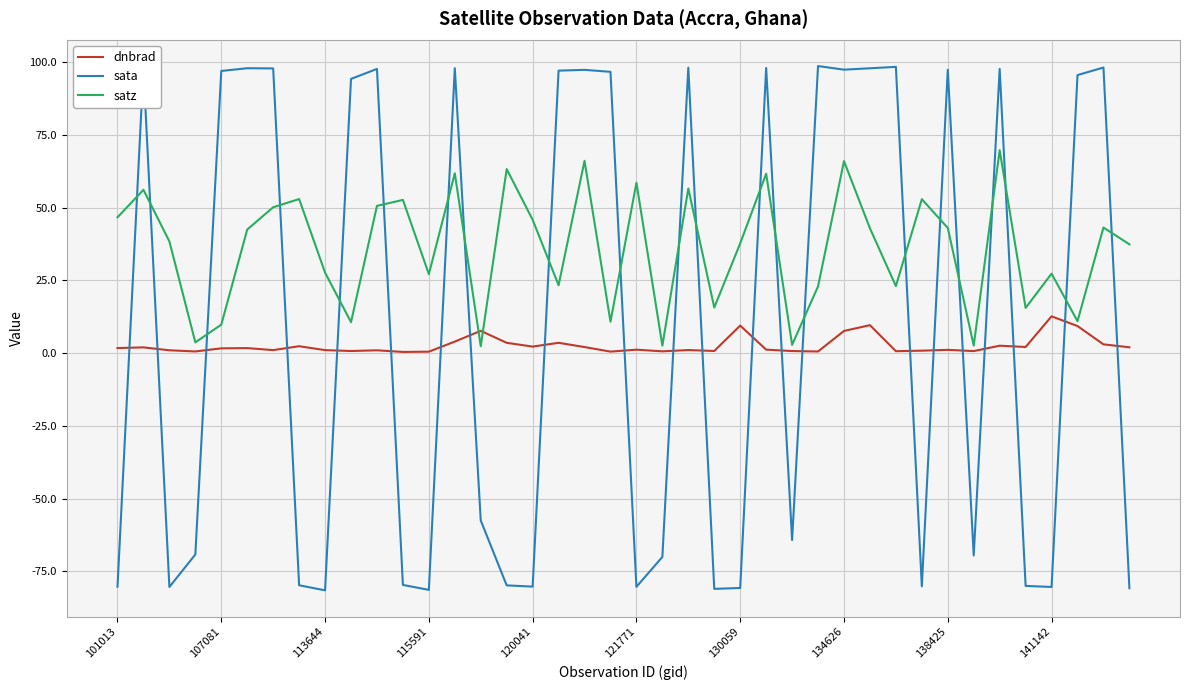

True or false: satz has more than 2 interior local peaks.

True